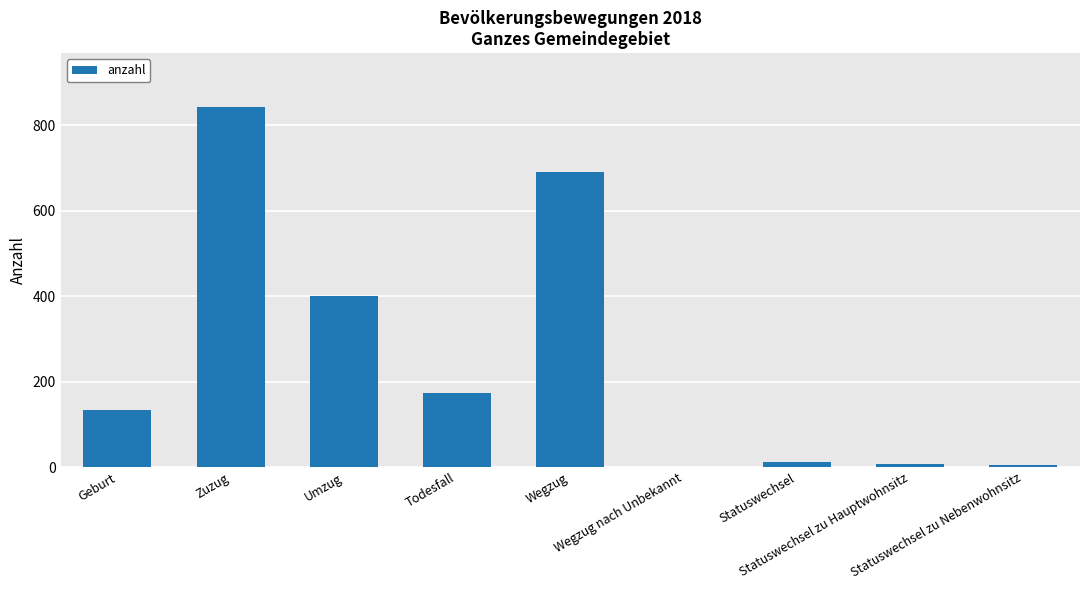

The chart shows a value of 174 at Todesfall. True or false?

True